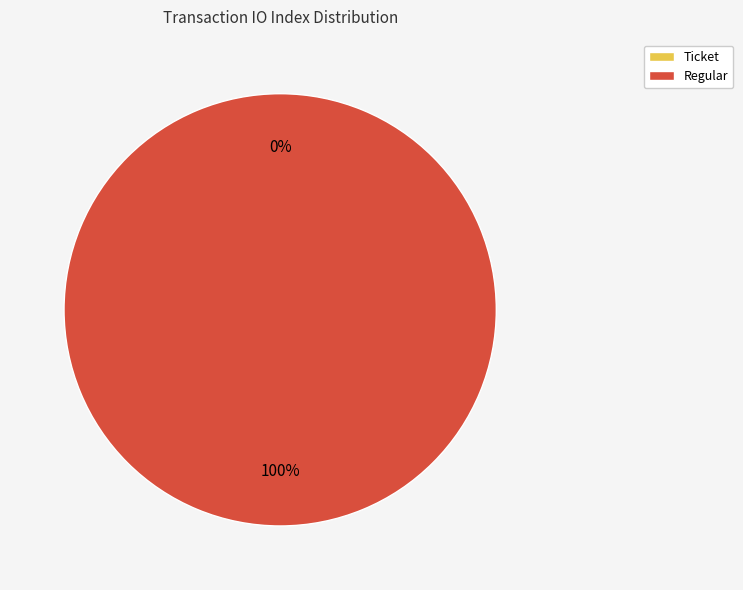

To the nearest percent, what is the average slice percentage?

50%